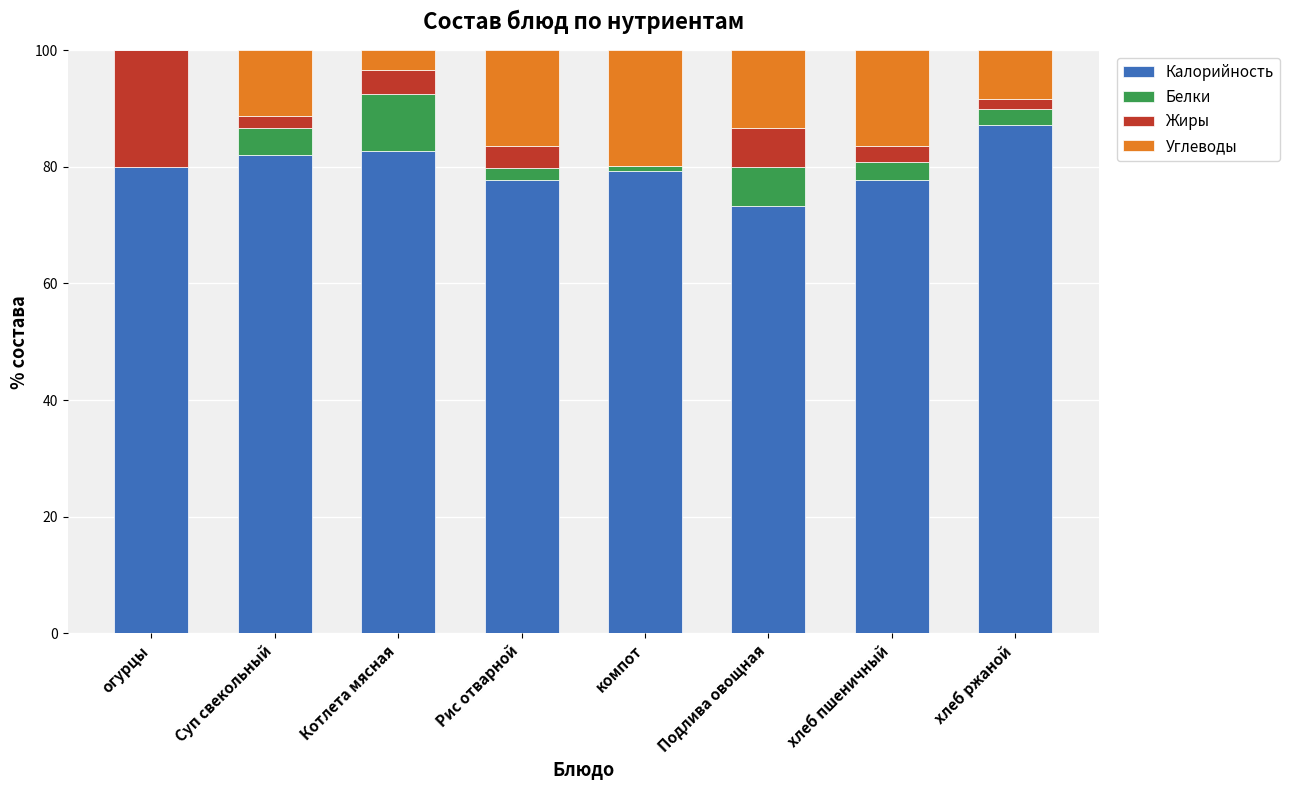

The Калорийность series shows 49.6 at Котлета мясная. True or false?

False